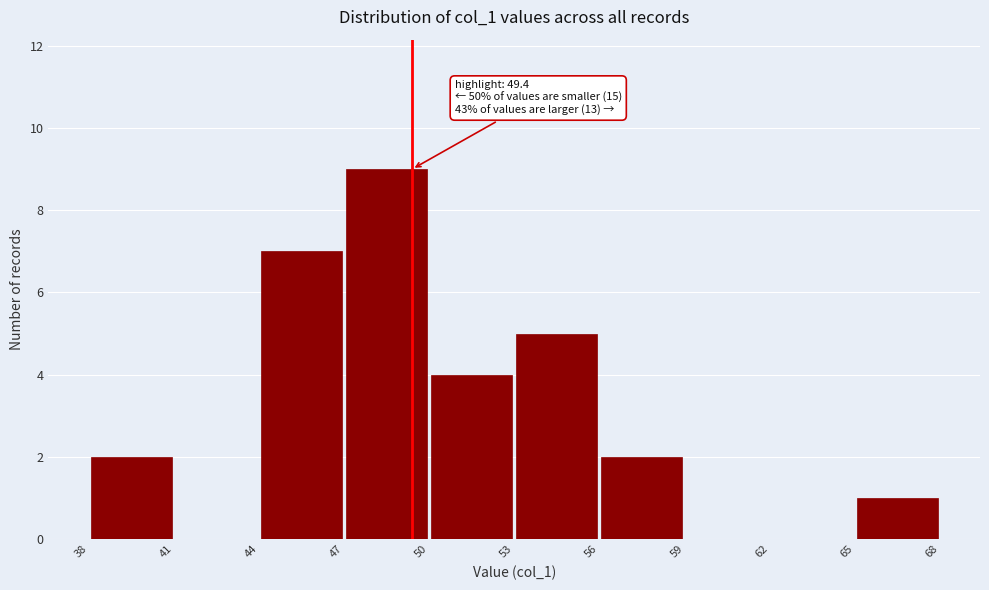

Over which range of the x-axis is the bar tallest?

47 to 50